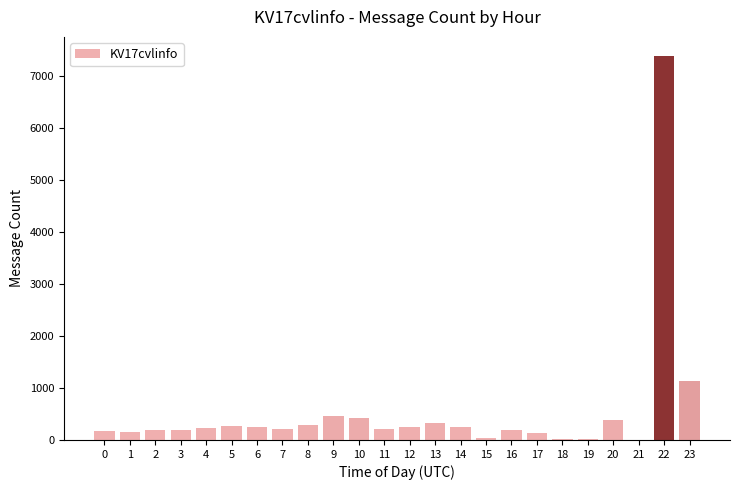

Which has a higher value, 5 or 20?

20